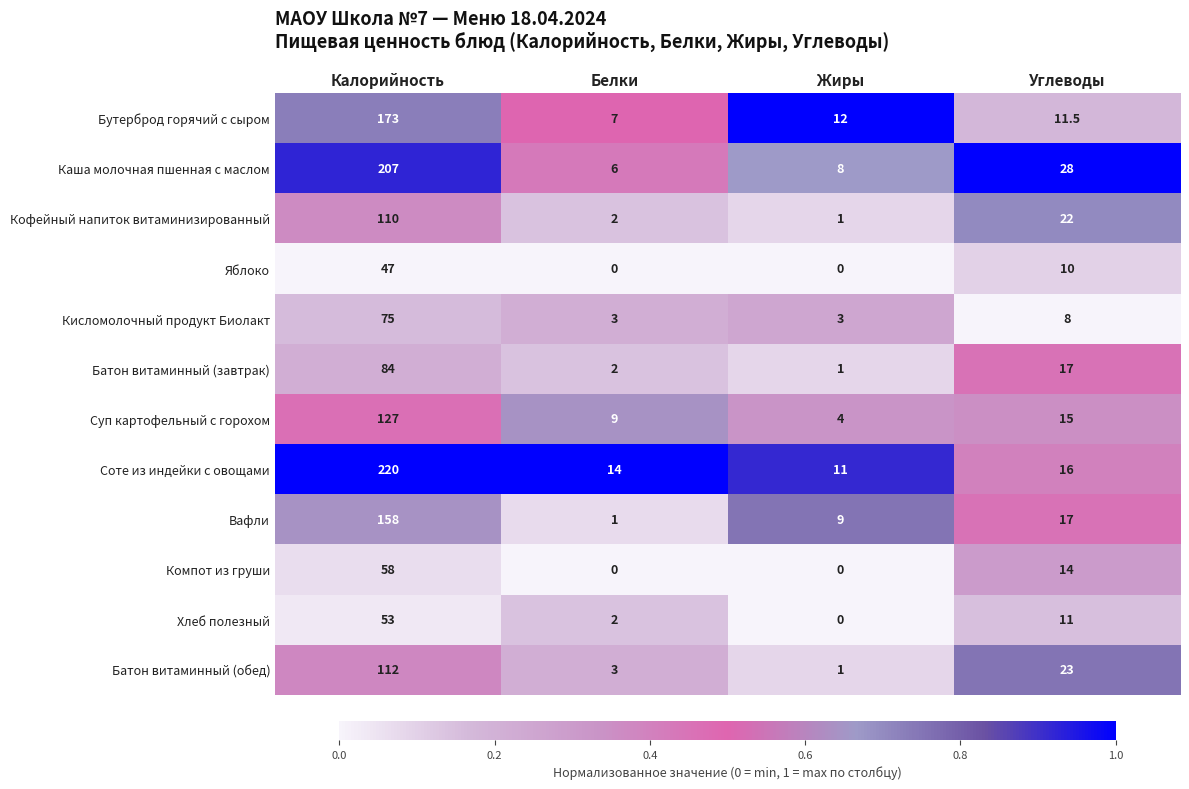

What is the sum of all Компот из груши values?

72.0